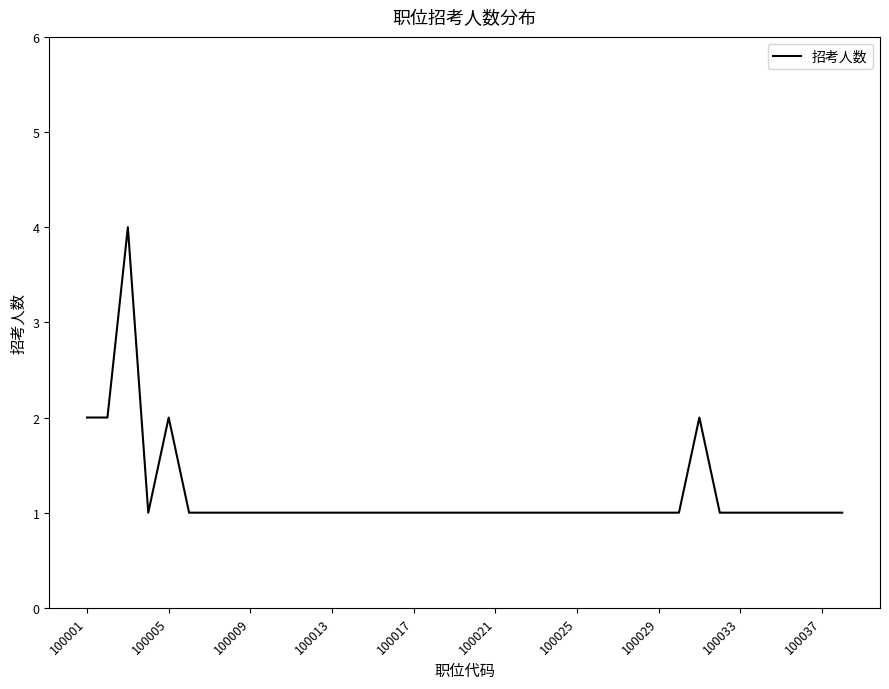

What is the greatest value displayed?

4